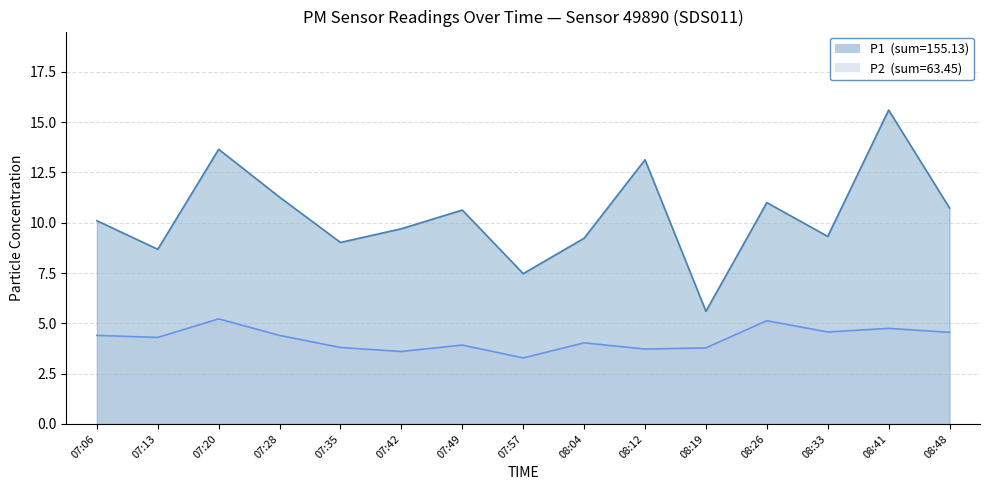

What is the highest value of the P2 series?

5.2